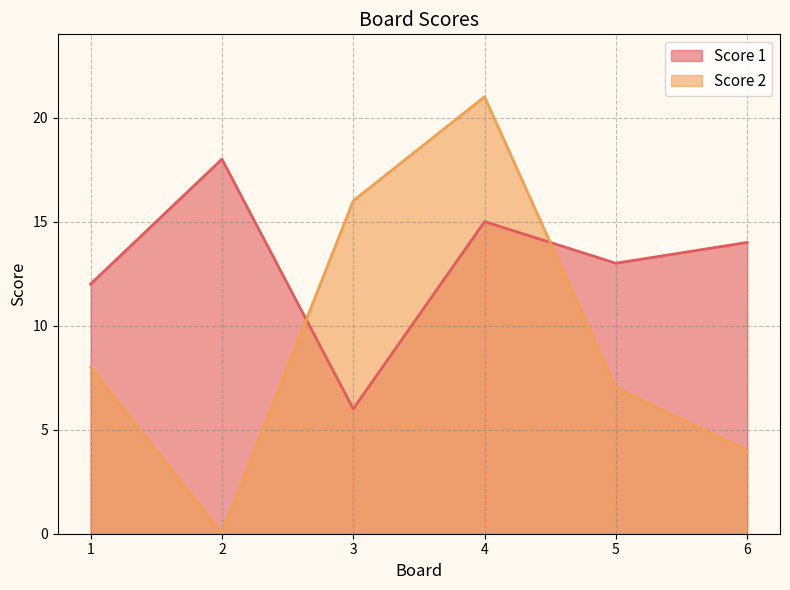

Where do Score 2 and Score 1 first cross each other?

2 and 3